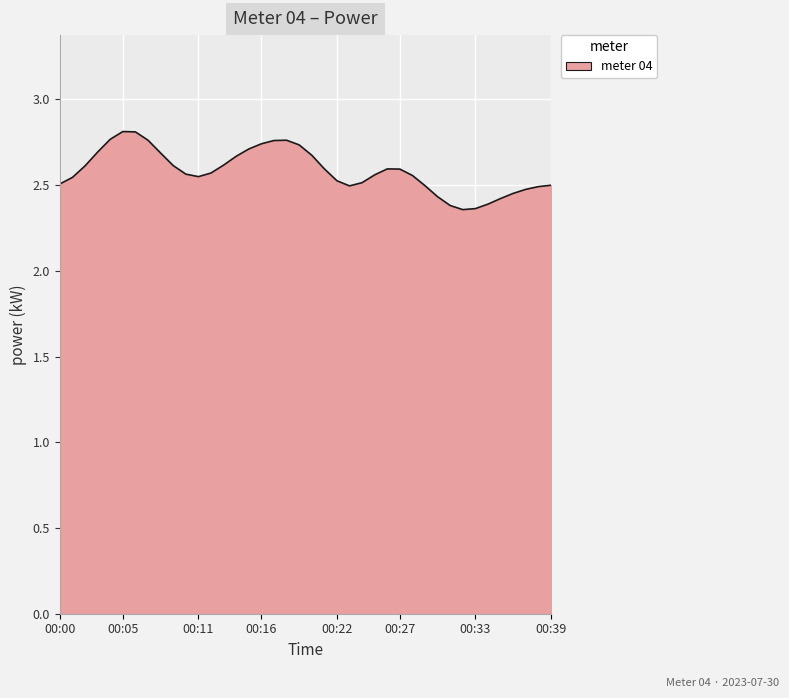

What is the difference between the maximum and minimum values?

0.5